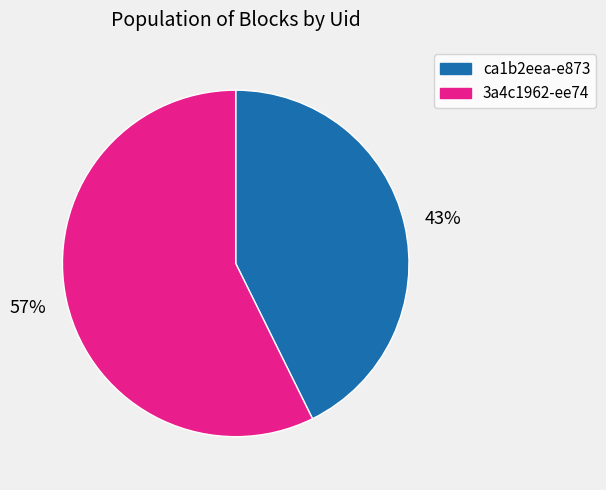

Rank the categories by value from highest to lowest.

57%, 43%